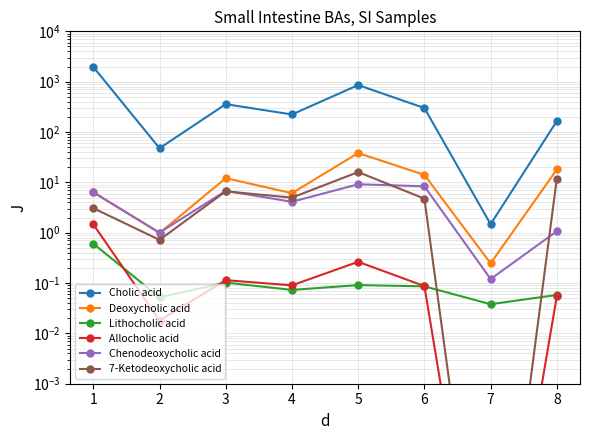

What is the sum of the Cholic acid values at 3 and 4?

580.7